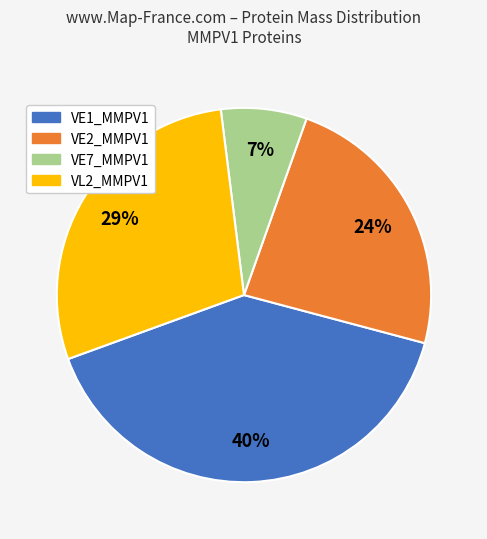

To the nearest percent, what is the average slice percentage?

25%